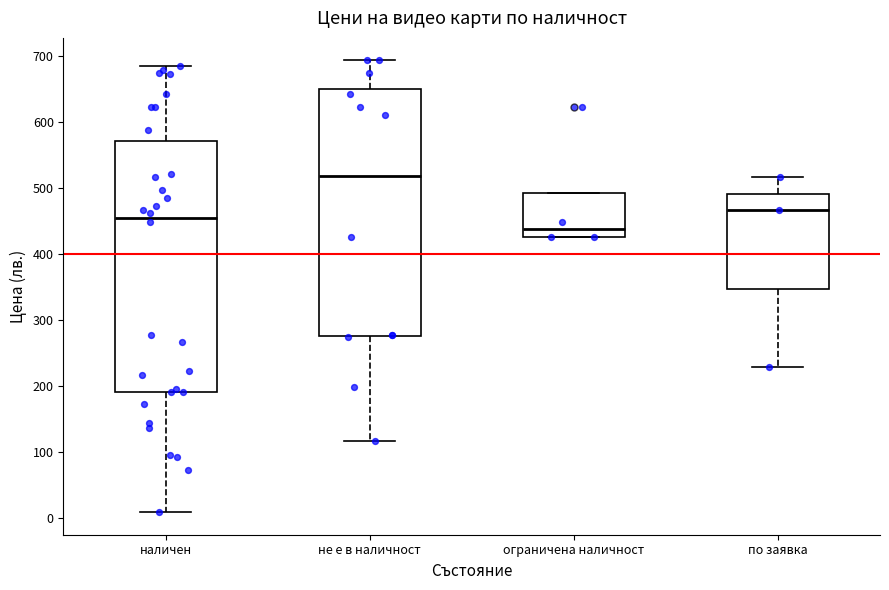

Reading left to right, read every box against the y-axis: the position of its median line, the range the box covers, and the ends of its whiskers. The values are not printed on the chart, so give them approximately, as read against the axis.

наличен: median 460, box 190 to 570, whiskers 10 to 690
не е в наличност: median 520, box 280 to 650, whiskers 120 to 690
ограничена наличност: median 440, box 430 to 490, whiskers 430 to 490
по заявка: median 470, box 350 to 490, whiskers 230 to 520